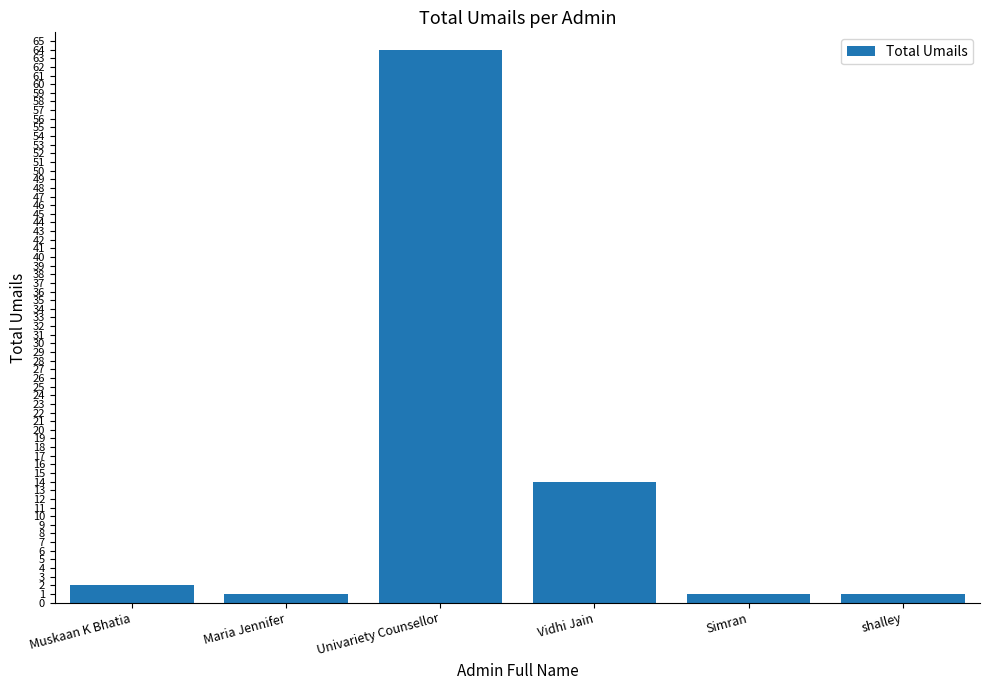

The value at Maria Jennifer is 1. True or false?

True